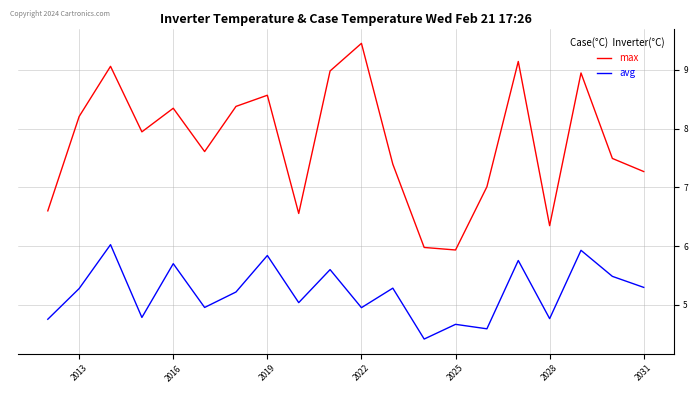

True or false: avg and max intersect in this chart.

False